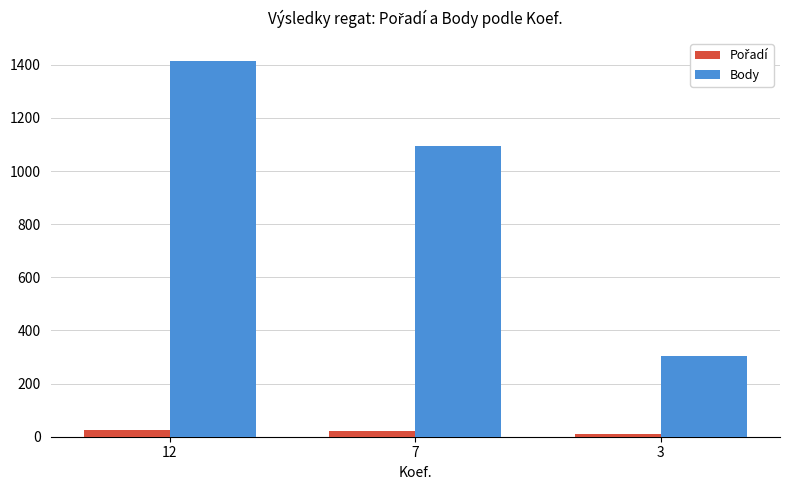

Which series changed the most between 12 and 7?

Body